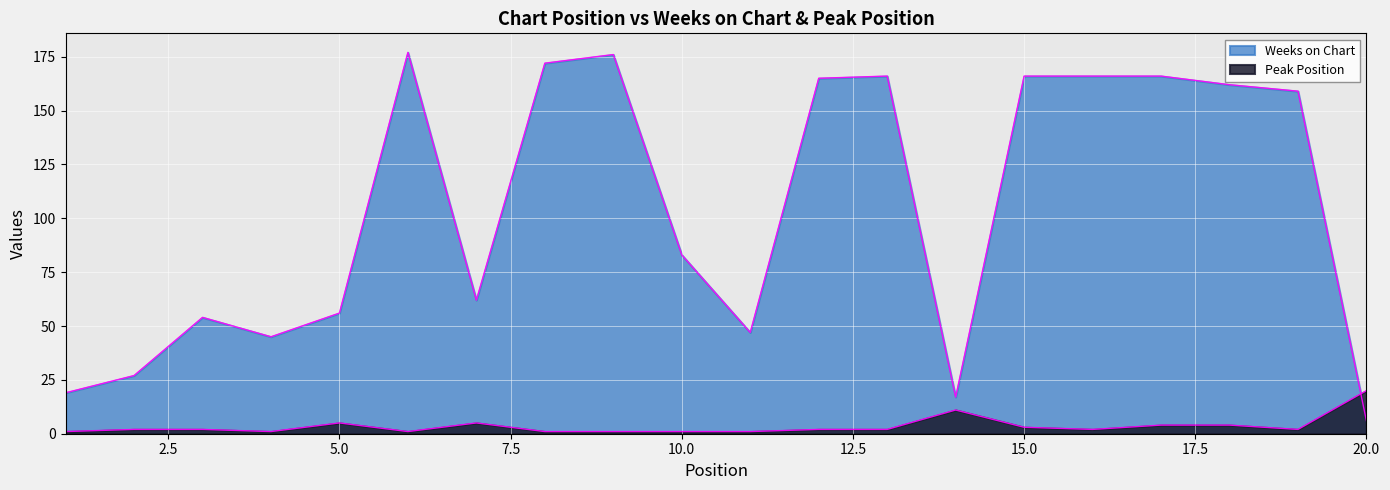

Which series changed the most between 11 and 15?

Weeks on Chart